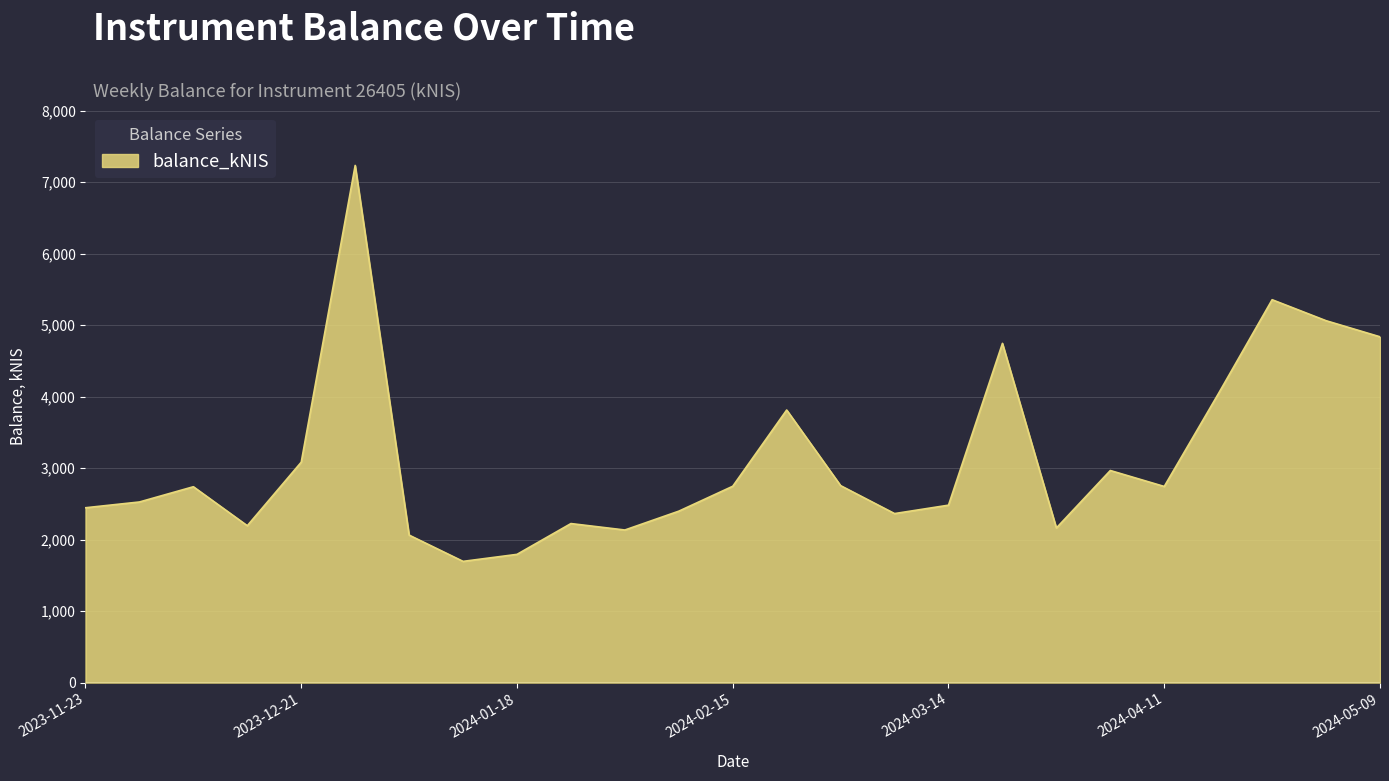

Does the chart display data point markers on the line(s)?

No